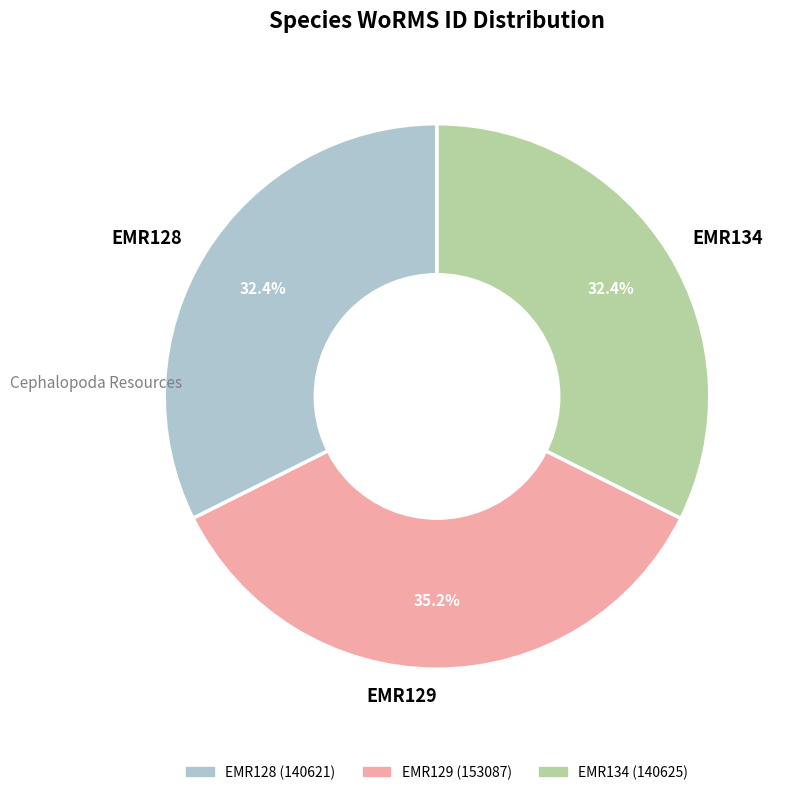

True or false: EMR128 accounts for 39% of the total.

False